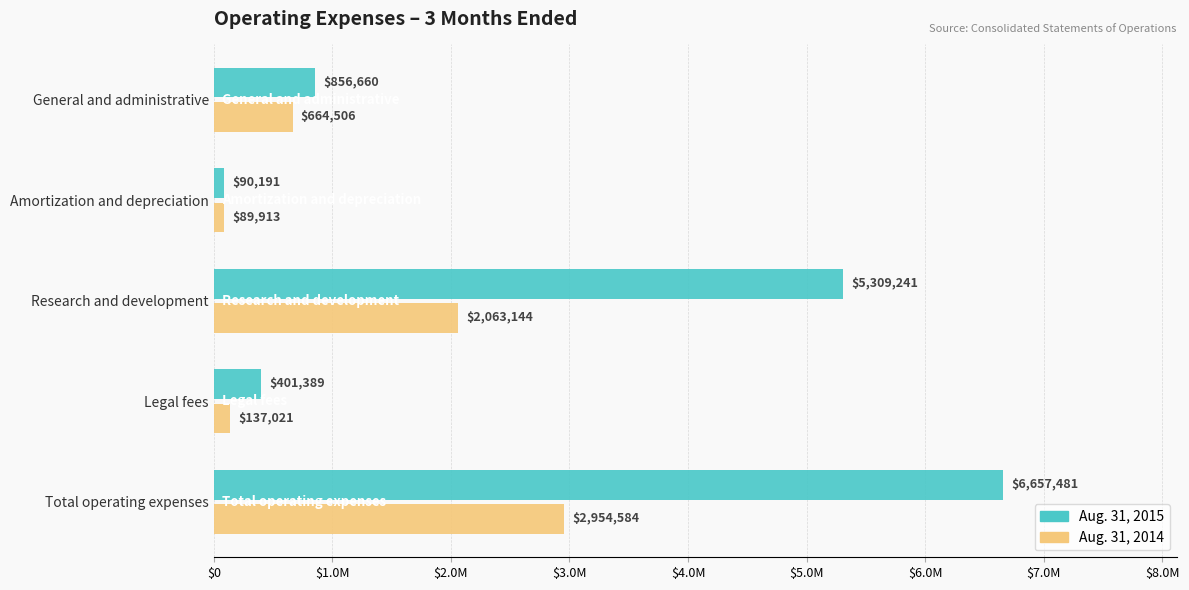

What are all the series names shown in the legend?

Aug. 31, 2015, Aug. 31, 2014